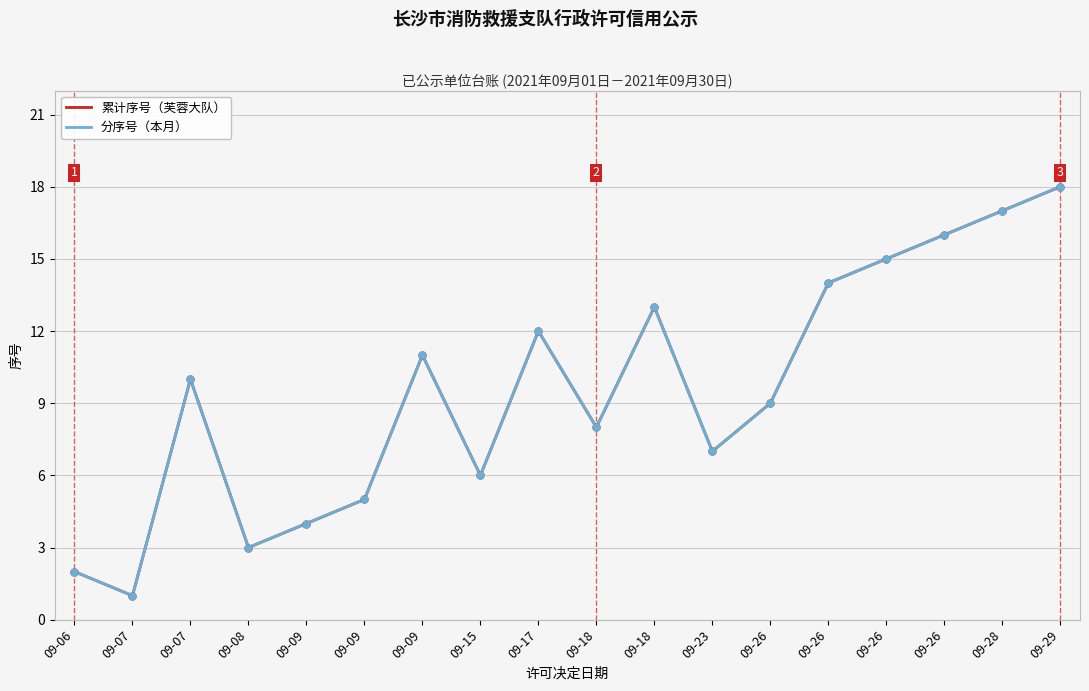

Does the chart display data point markers on the line(s)?

No